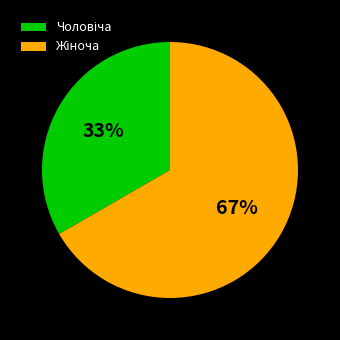

Is there a majority slice in this chart?

Yes